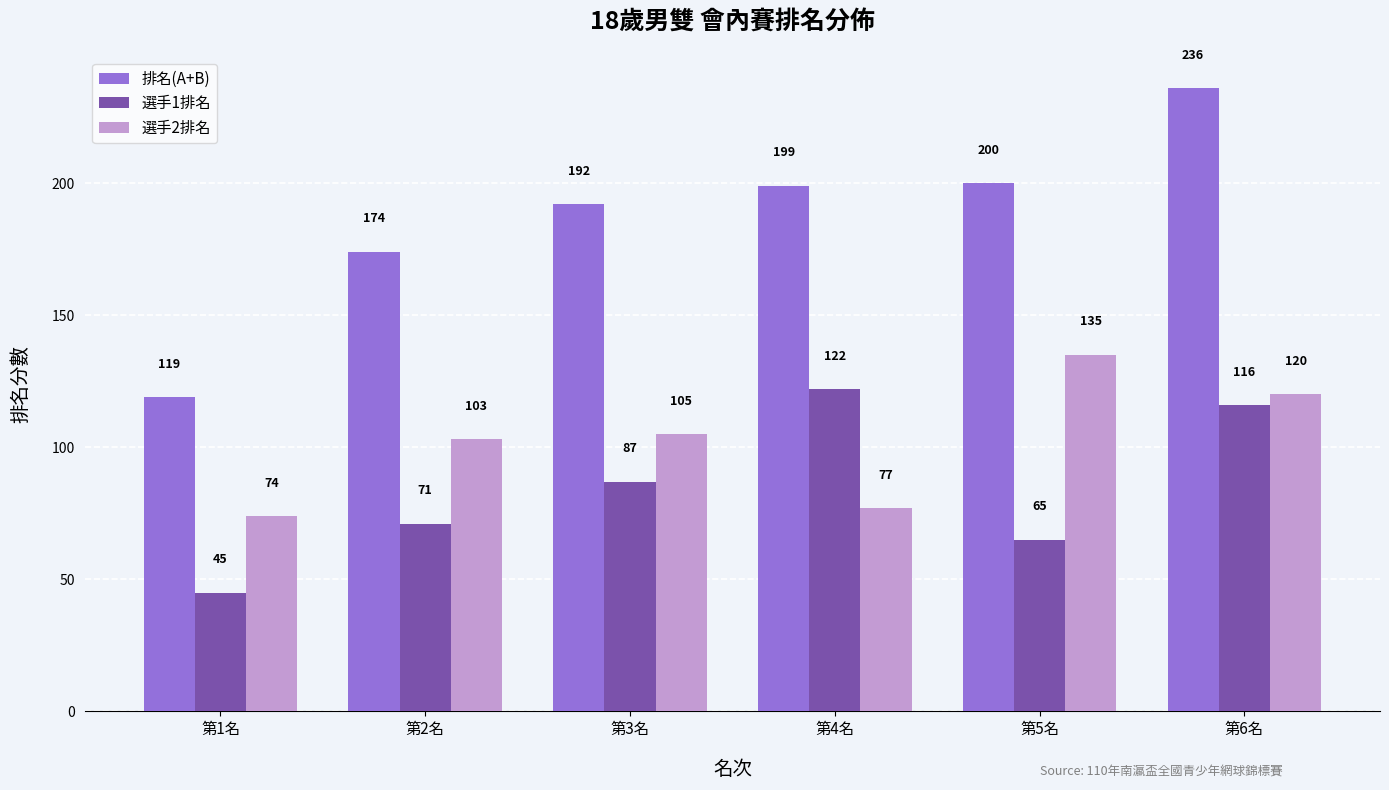

What is the difference between the second highest and minimum values in the 排名(A+B) series?

81